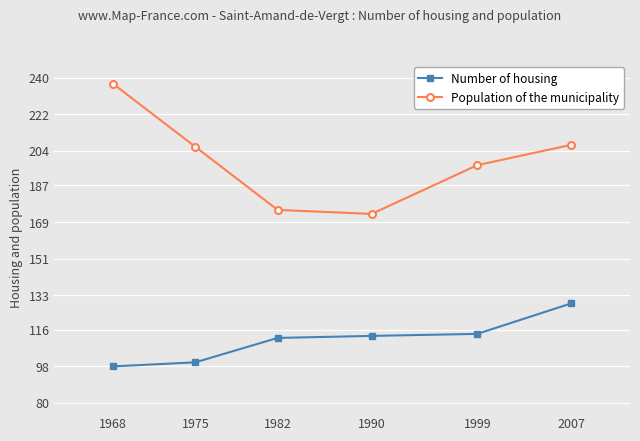

What are all the series names shown in the legend?

Number of housing, Population of the municipality